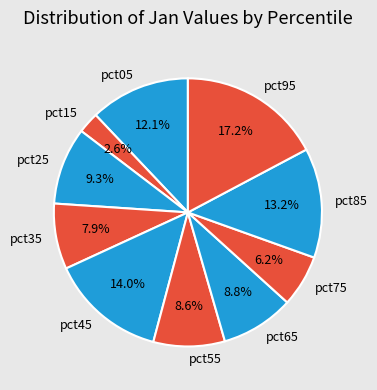

What percentage do pct15 and pct75 together represent?

8.8%